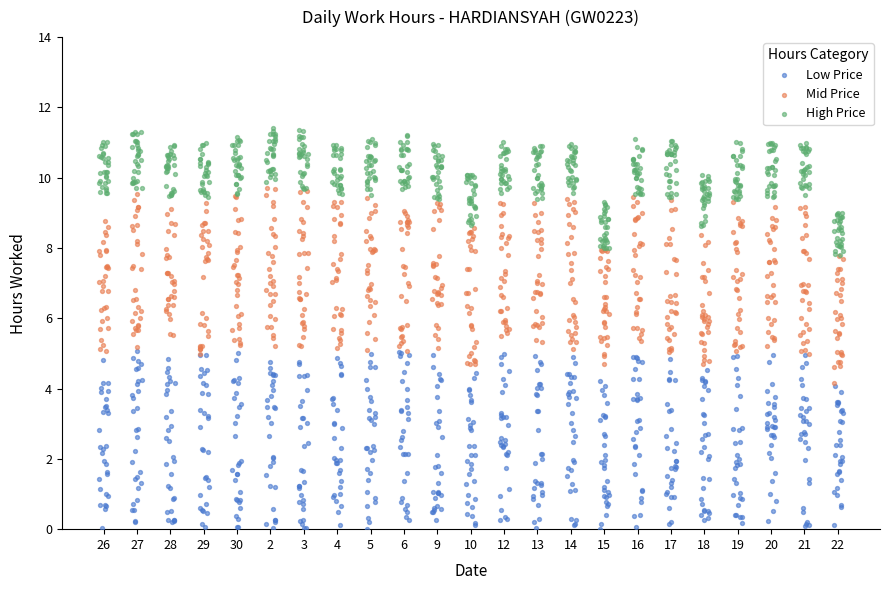

Which series has the largest total across all categories?

High Price